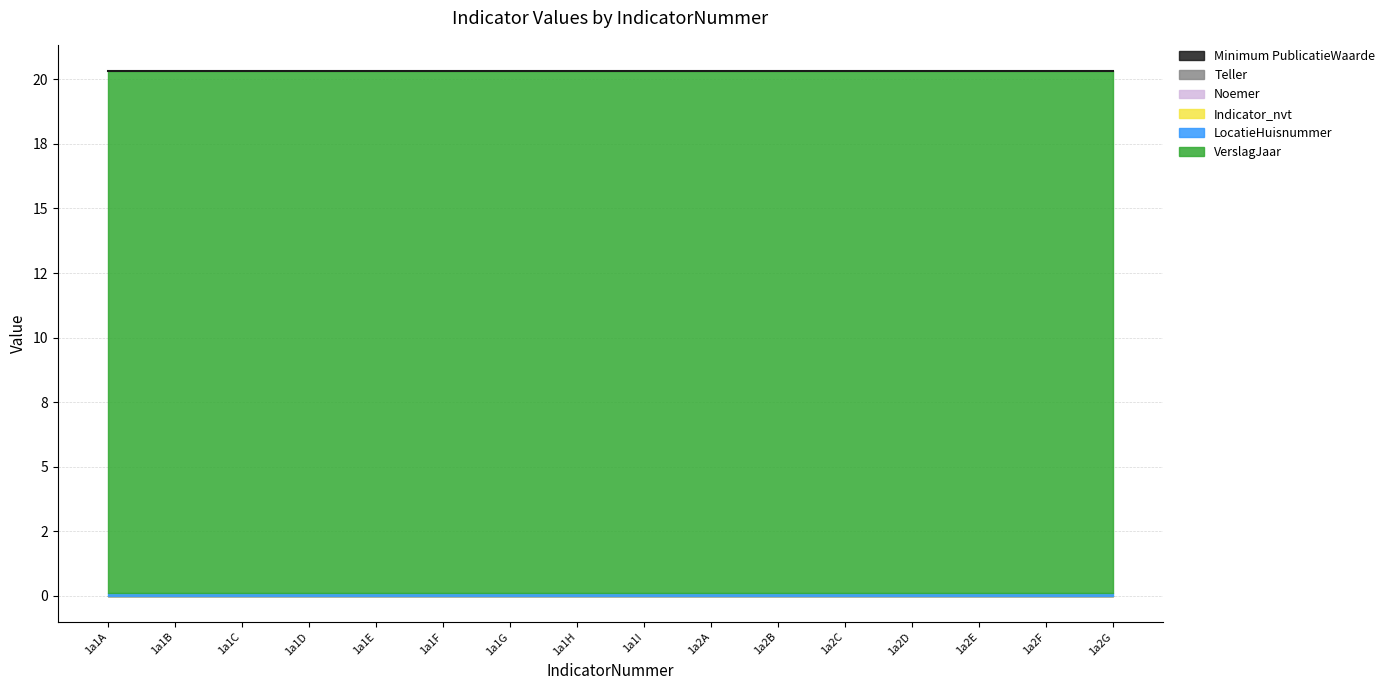

Which category has the lowest value in the Noemer series?

1a1A